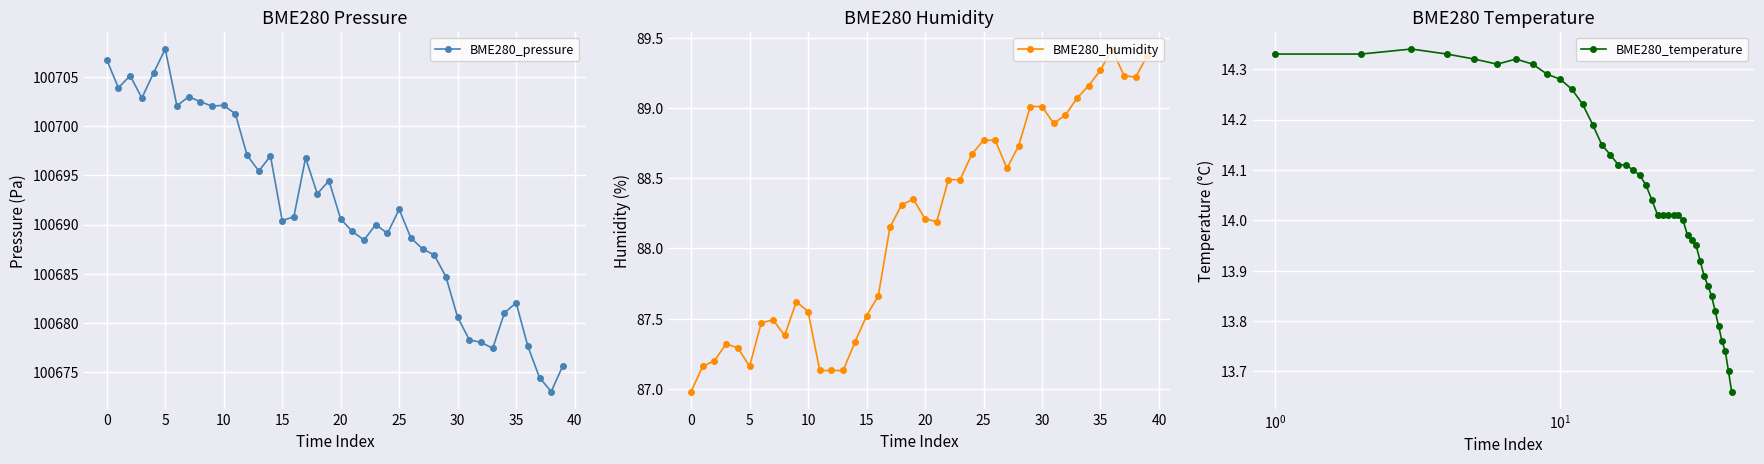

How many data points in BME280_pressure are above 100690?

22